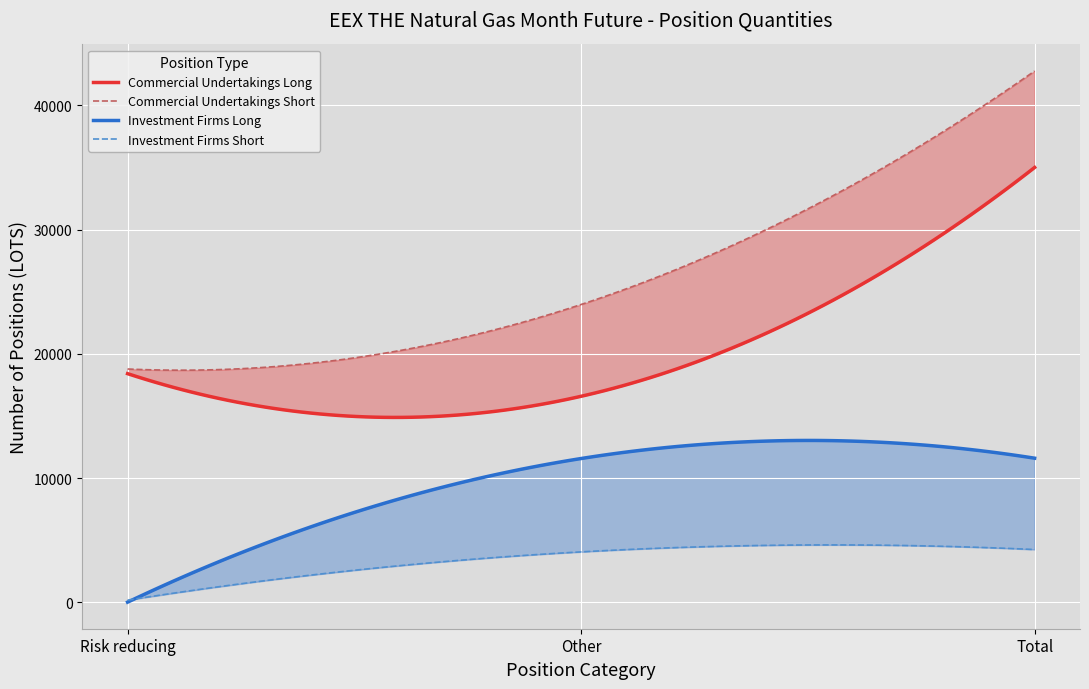

Between Risk reducing and Total, which series saw the biggest shift?

Commercial Undertakings Short